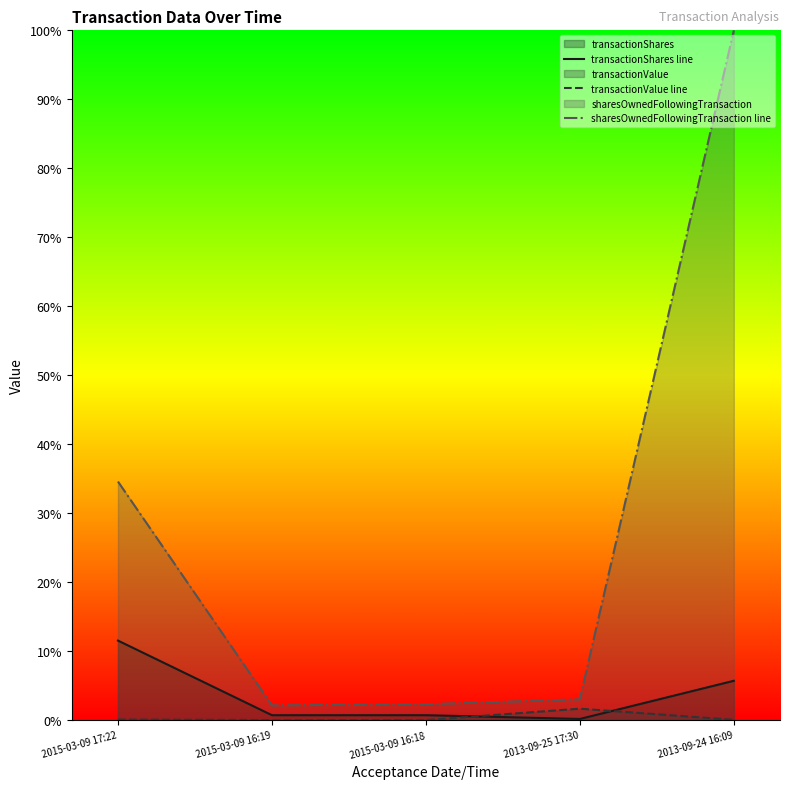

Read the transactionShares line value at 2015-03-09 17:22.

0.1